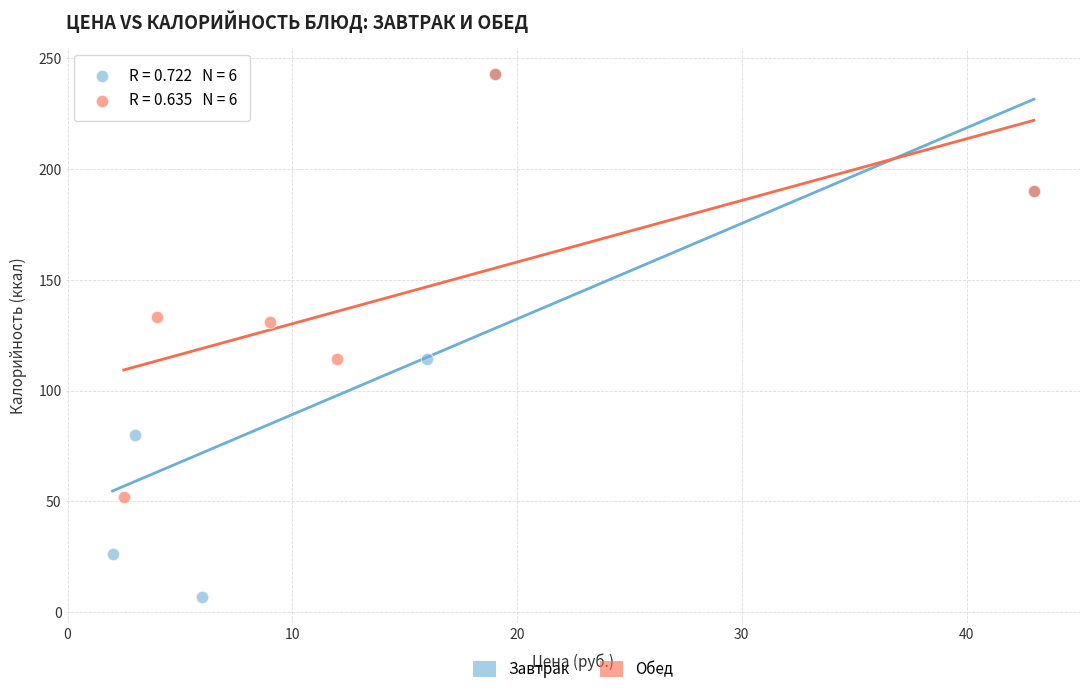

Which series reaches the minimum Y coordinate?

Завтрак